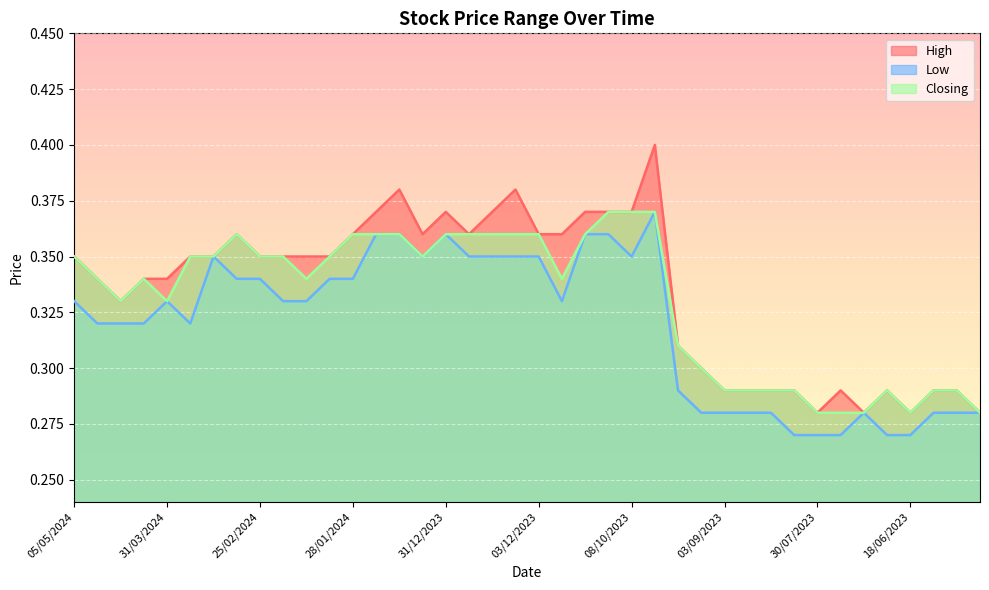

What is the minimum value for Closing?

0.3